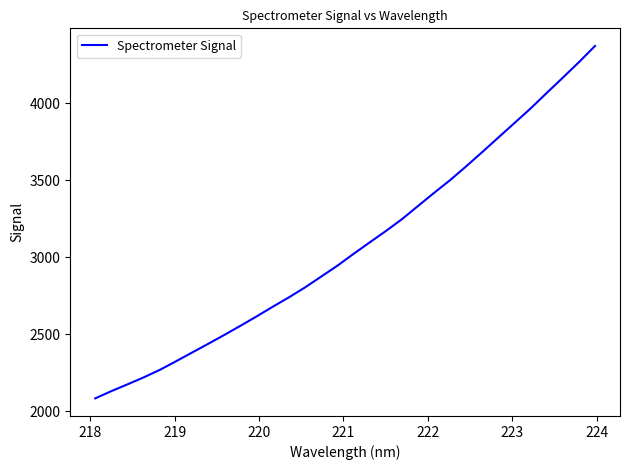

How many lines are shown in the chart?

1